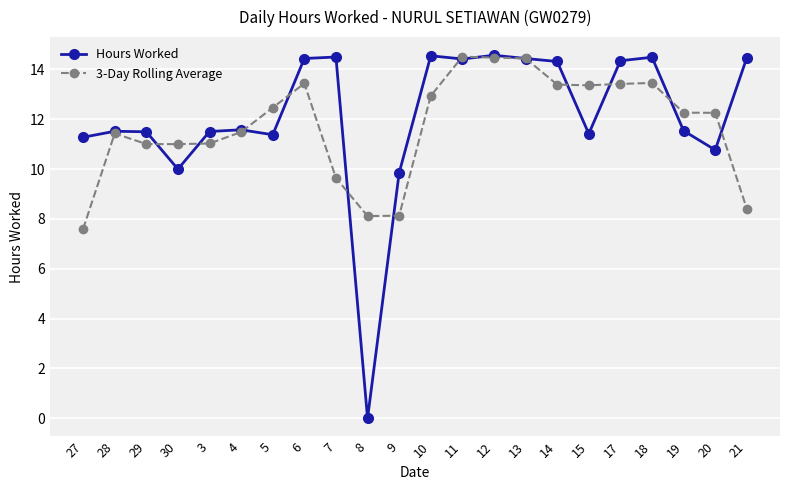

Is the value of 3-Day Rolling Average at 27 greater than the value of Hours Worked at 15?

No